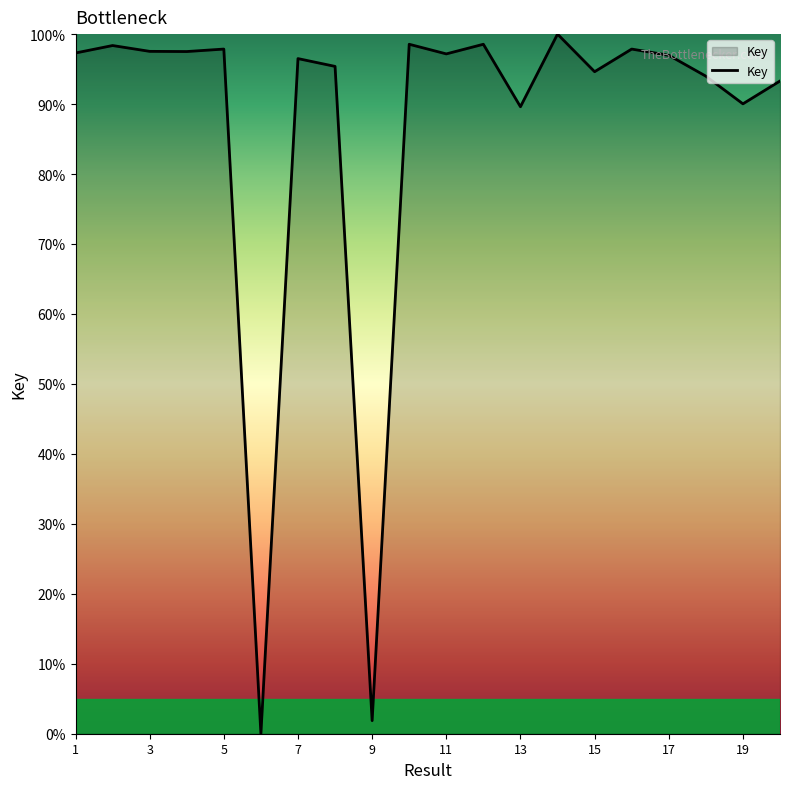

What is the difference between the maximum and minimum values?

100.0